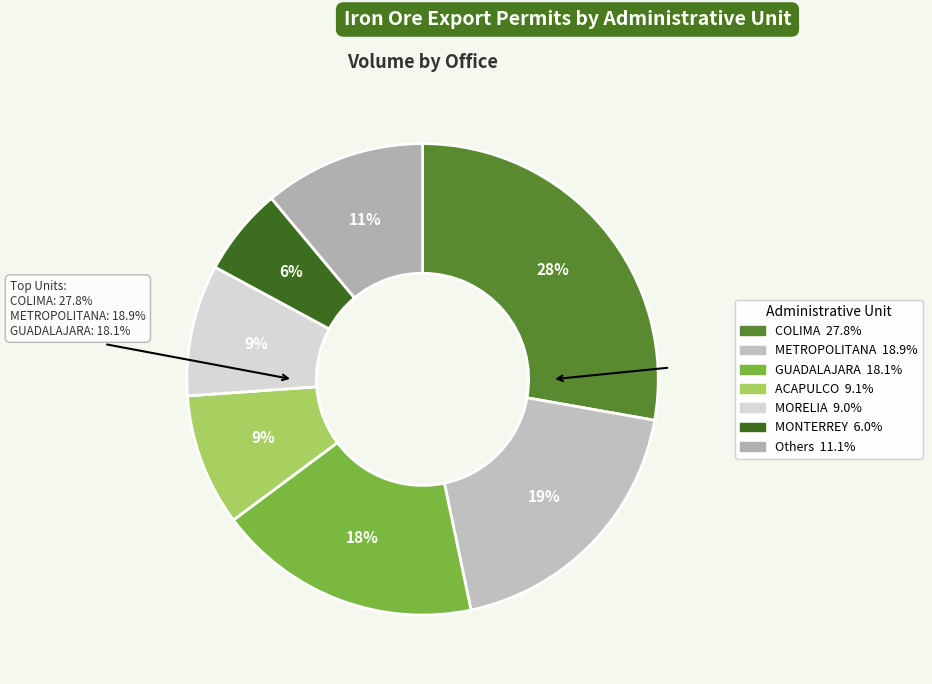

Count the number of slices in the pie.

7